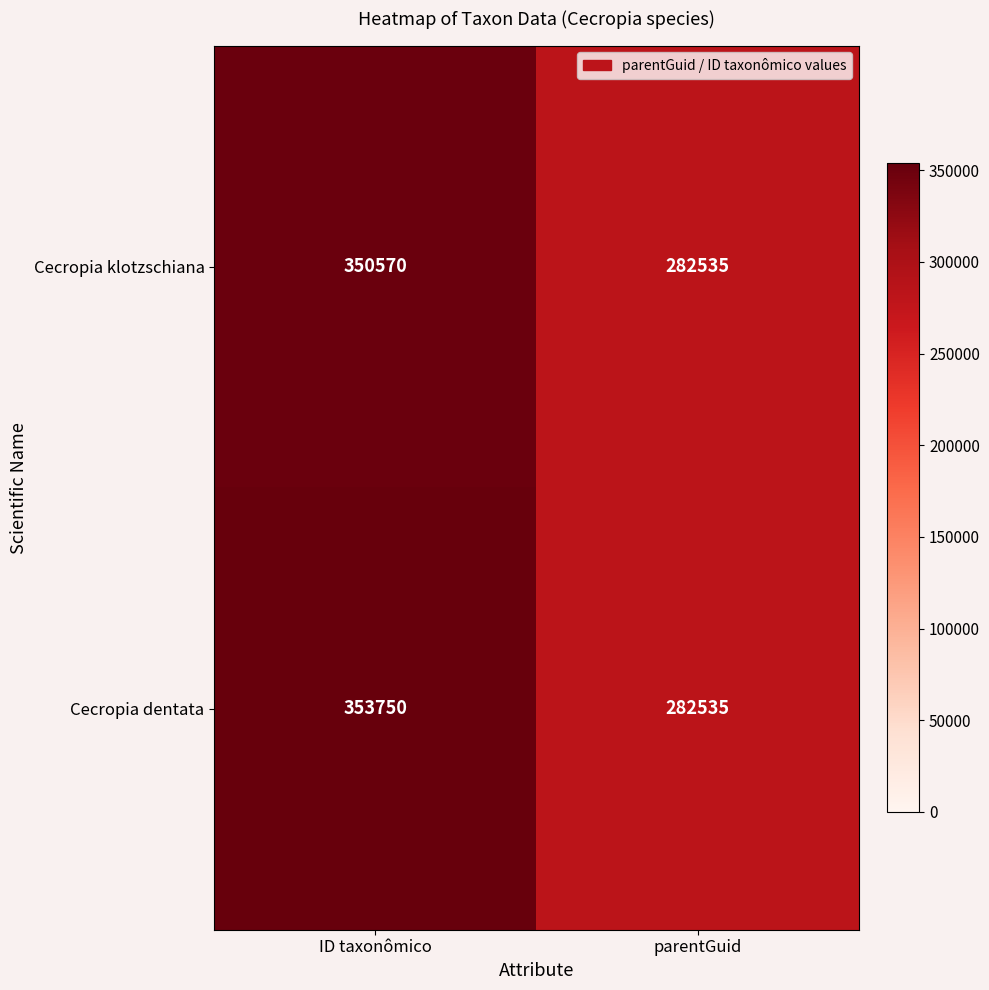

Which series has the largest total across all categories?

Cecropia dentata